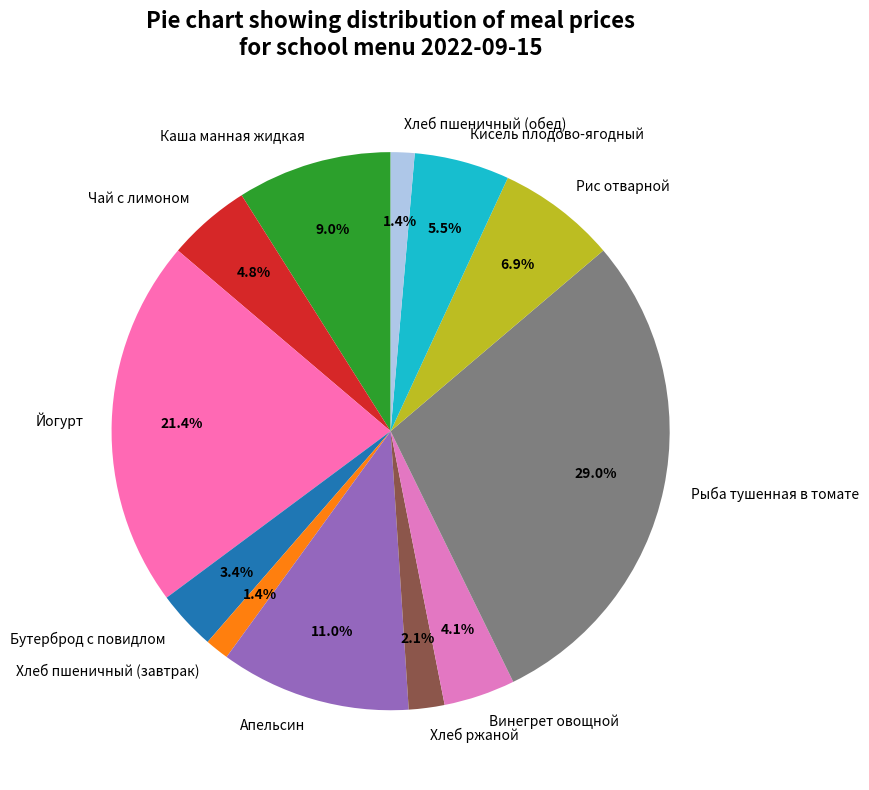

What is the largest slice in the pie chart?

Рыба тушенная в томате